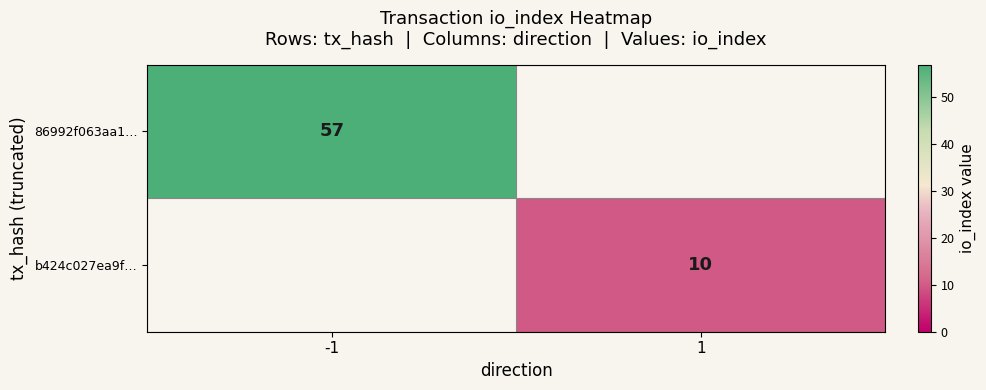

The value of 86992f063aa1… at -1 is 89. True or false?

False